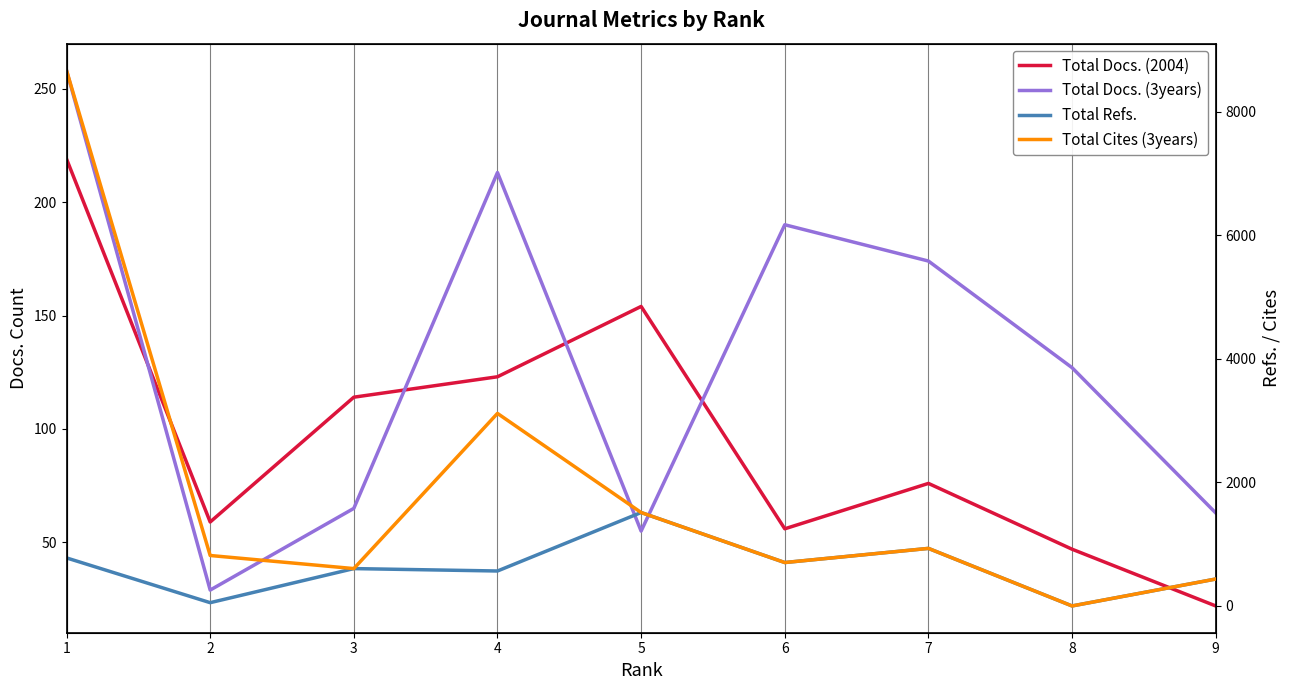

In Total Docs. (2004), how many points are lower than both neighbors (excluding endpoints)?

2